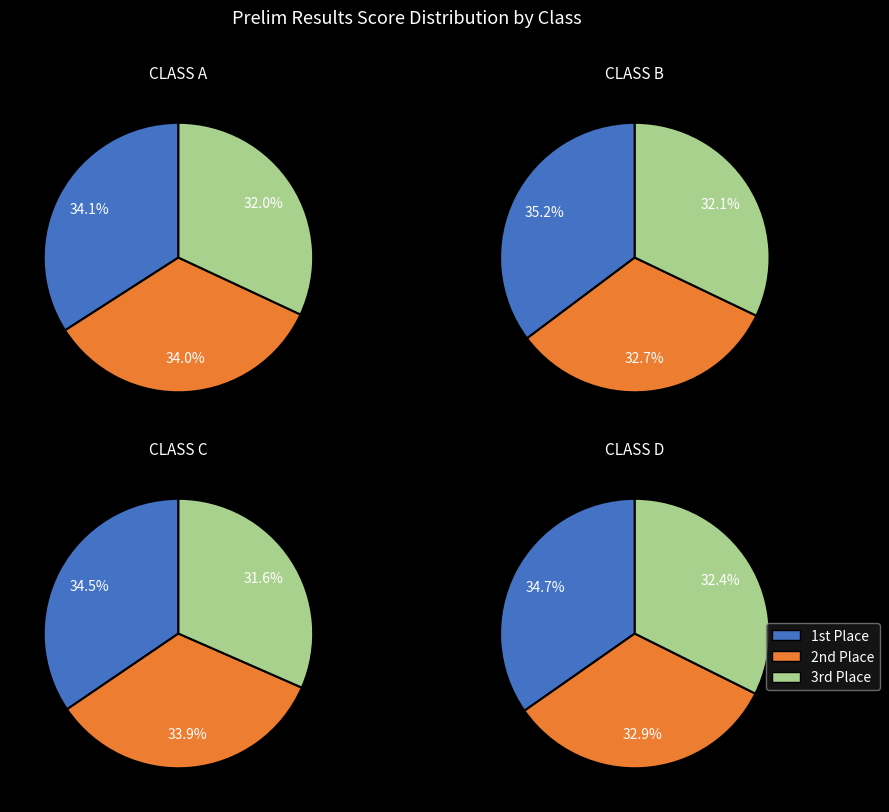

Is there a majority slice in this chart?

No